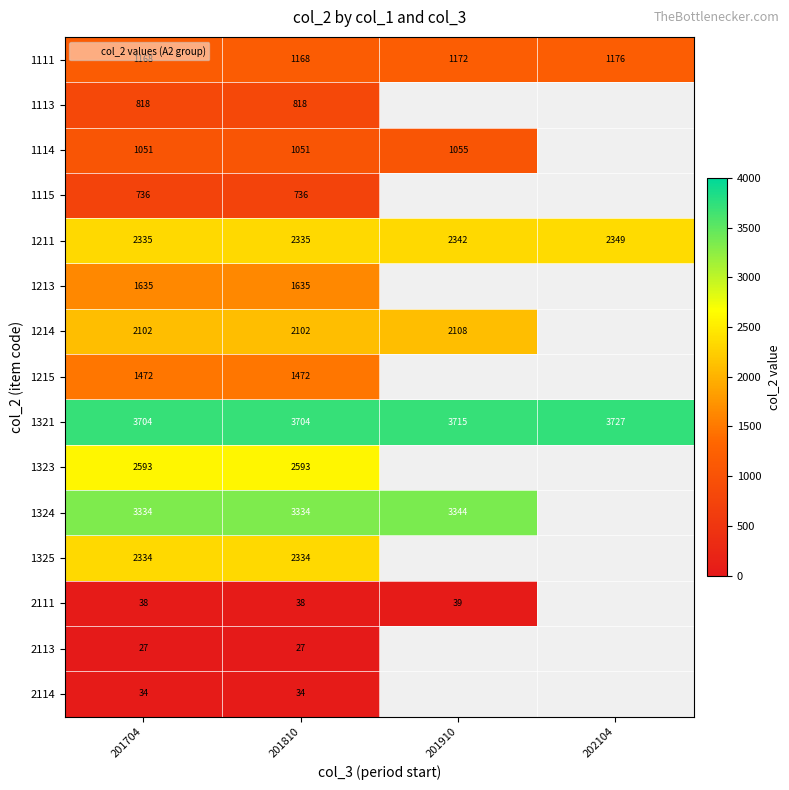

What is the total value across all series at 201704?

23381.0